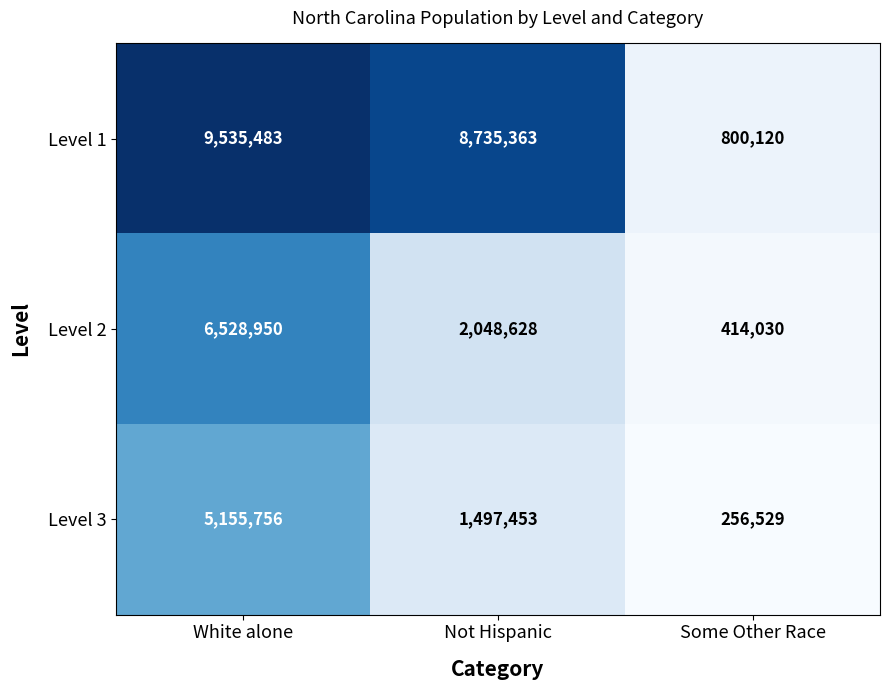

Where does the Level 1 series first go above 8735363?

White alone